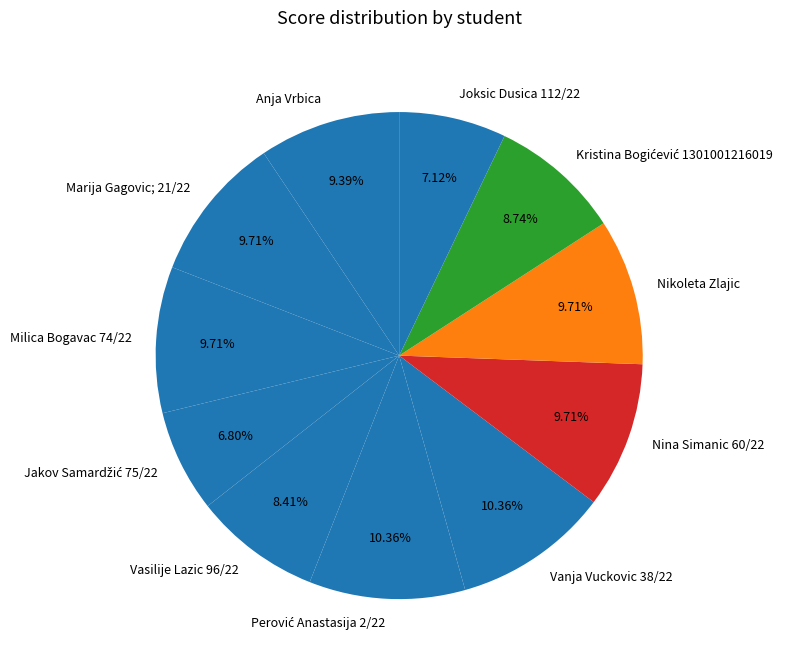

Is Nikoleta Zlajic the majority of the pie?

No